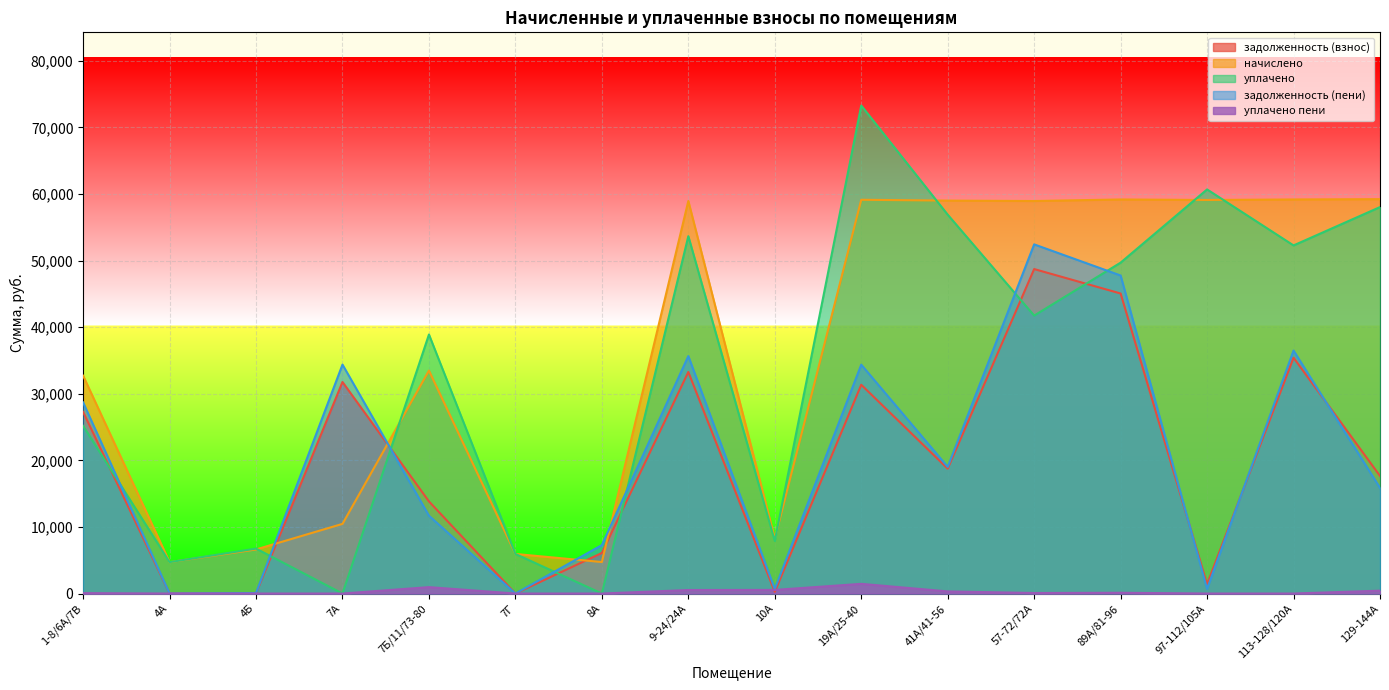

Where do задолженность (пени) and задолженность (взнос) first cross each other?

7А and 7Б/11/73-80